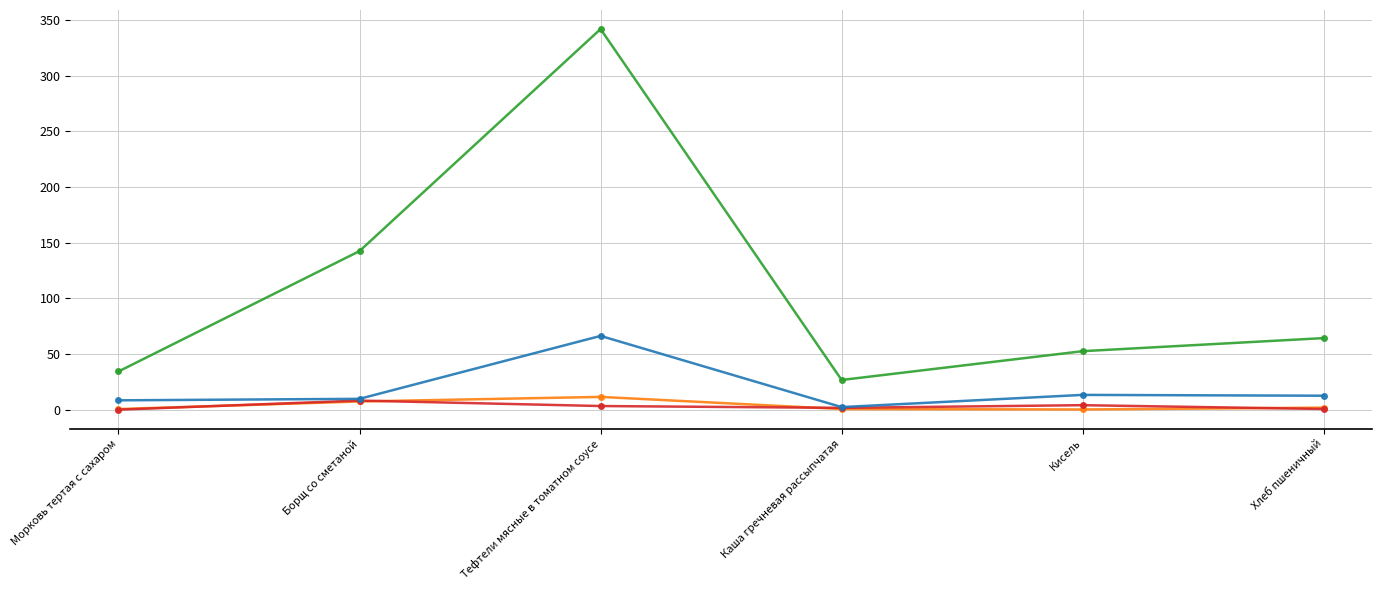

What is the label of the 2nd point from the left?

Борщ со сметаной